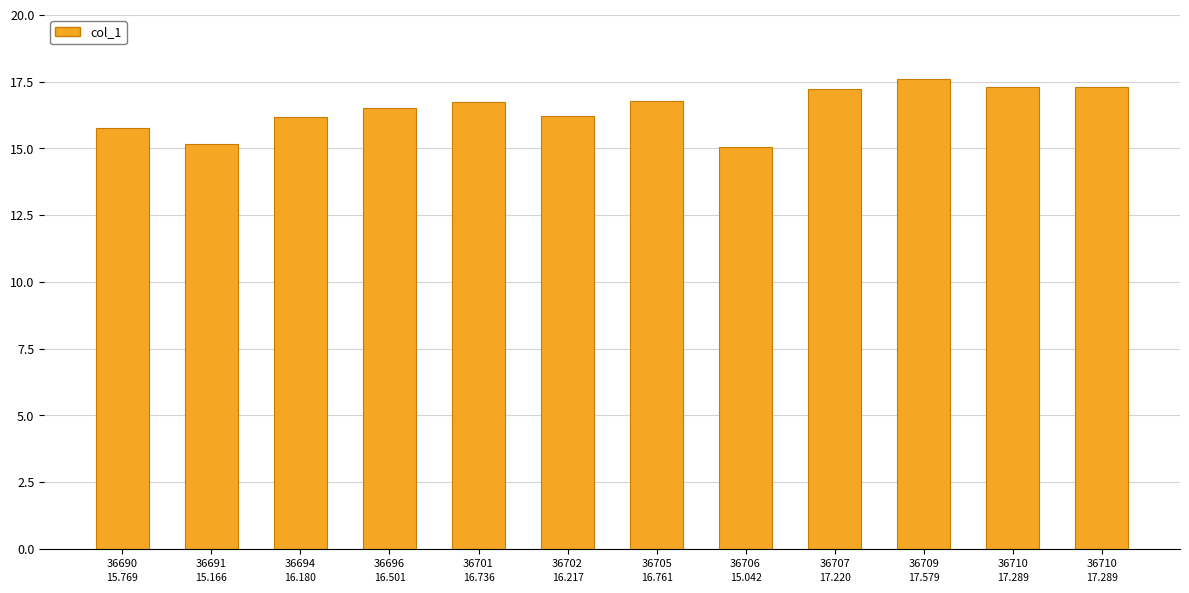

At which category does the chart reach its minimum across all series?

36706